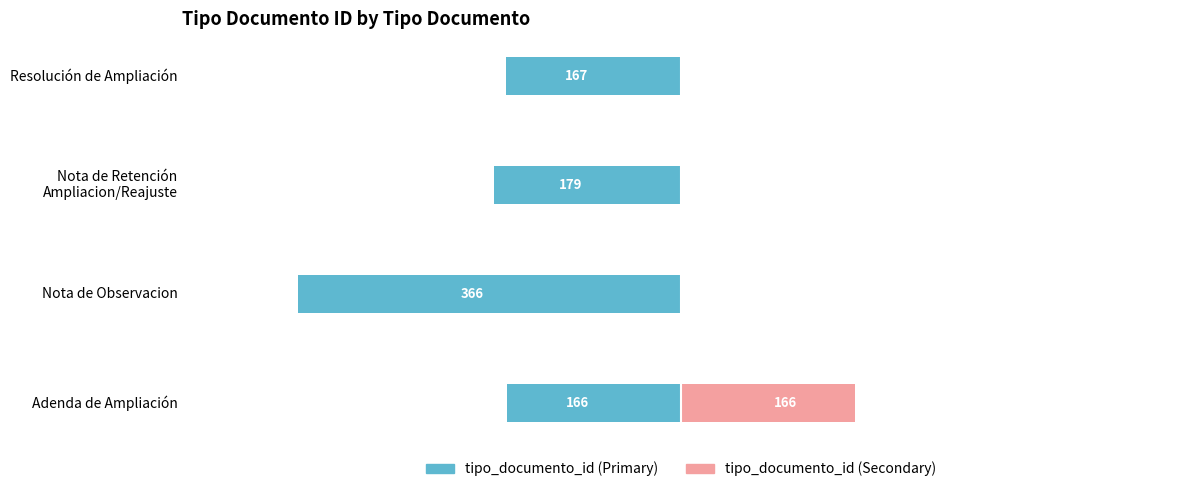

At Nota de Retención Ampliacion/Reajuste, list the series in order from smallest to largest.

tipo_documento_id (left), tipo_documento_id (right)